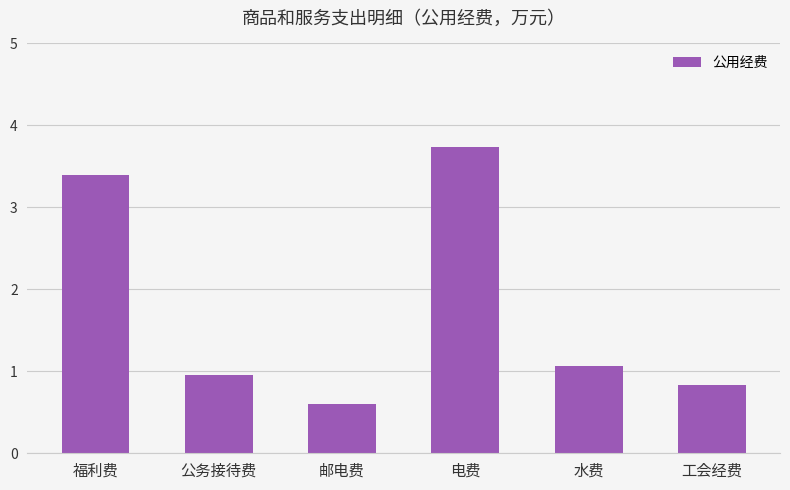

How many values are below 1?

3